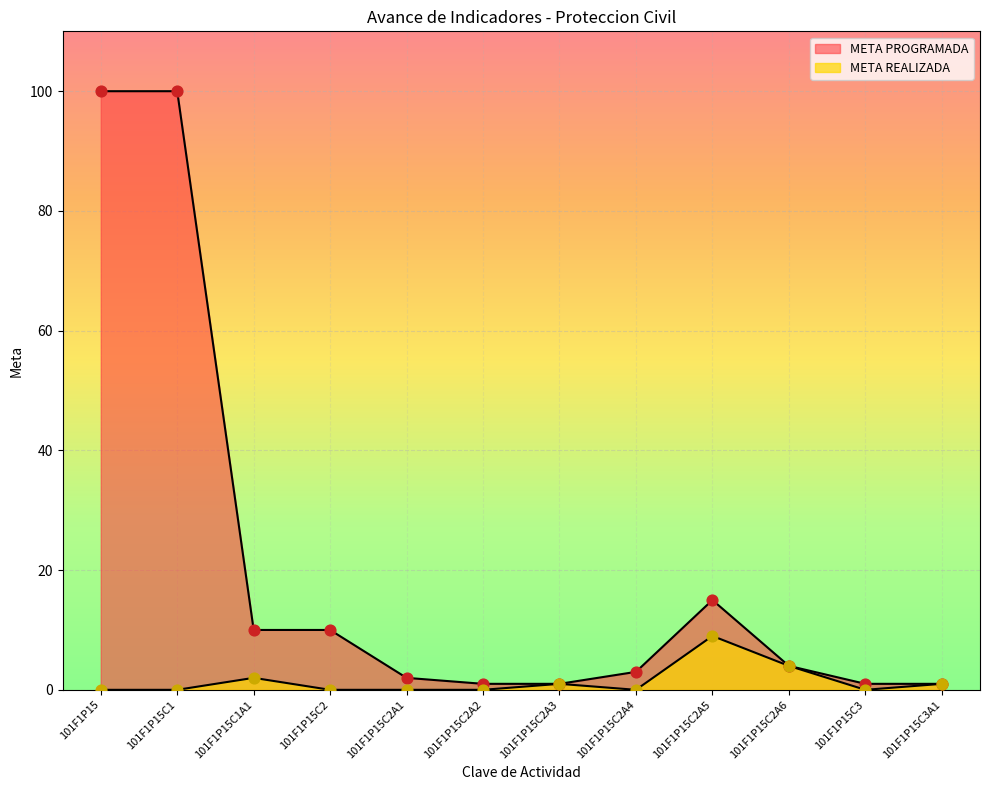

What are all the series names shown in the legend?

META PROGRAMADA, META REALIZADA